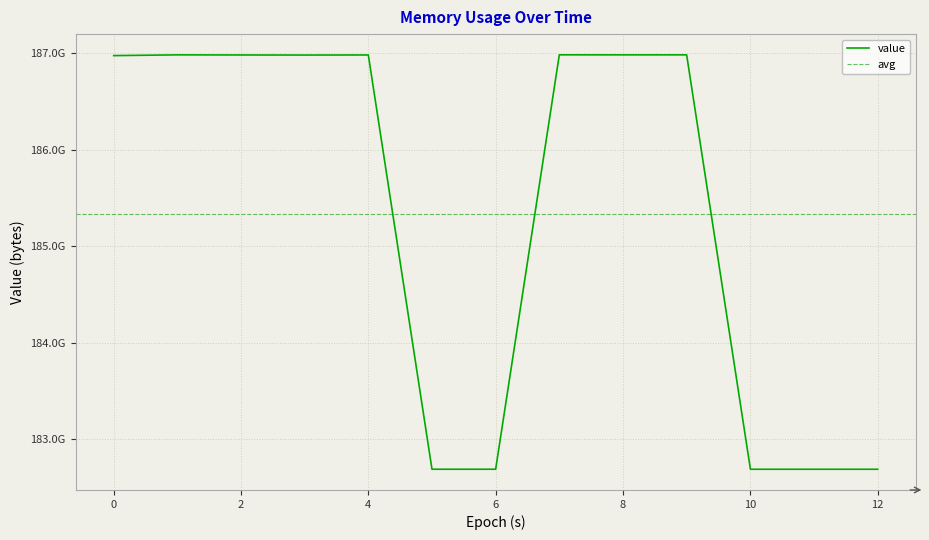

What is the average value?

185329824059